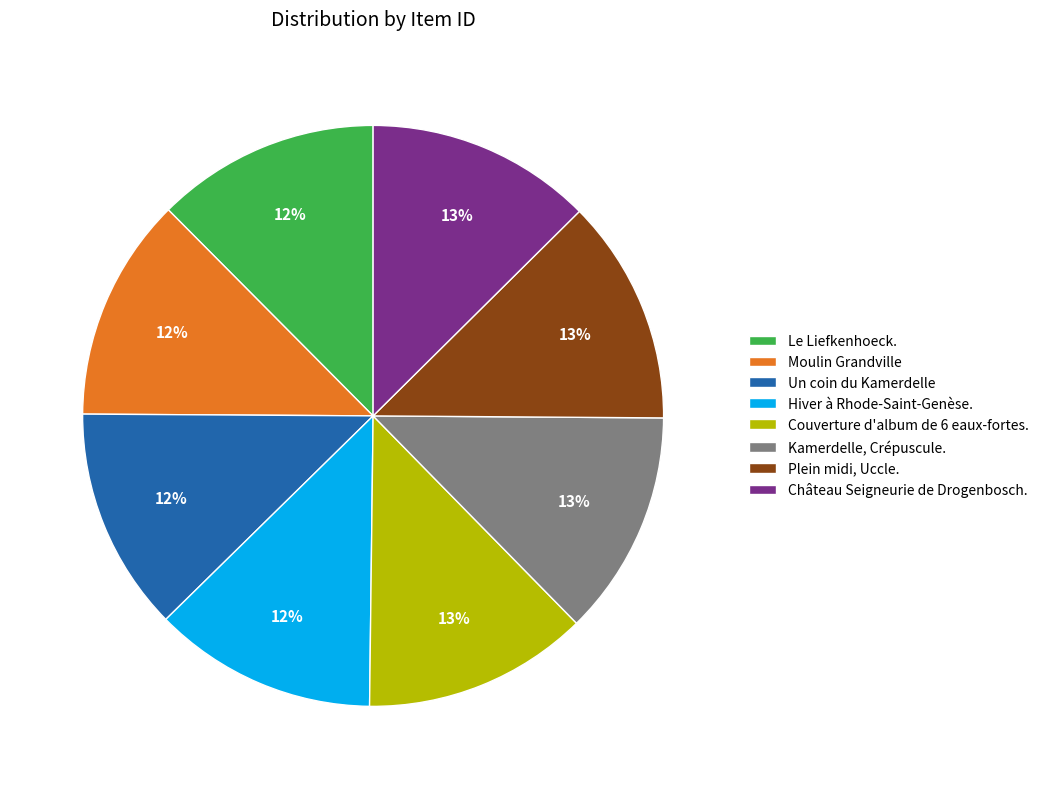

Is Le Liefkenhoeck. the majority of the pie?

No